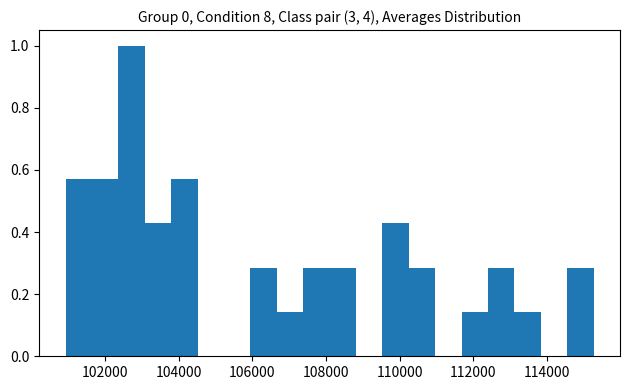

Read against the x-axis, roughly where is the centre of the tallest bar?

102800